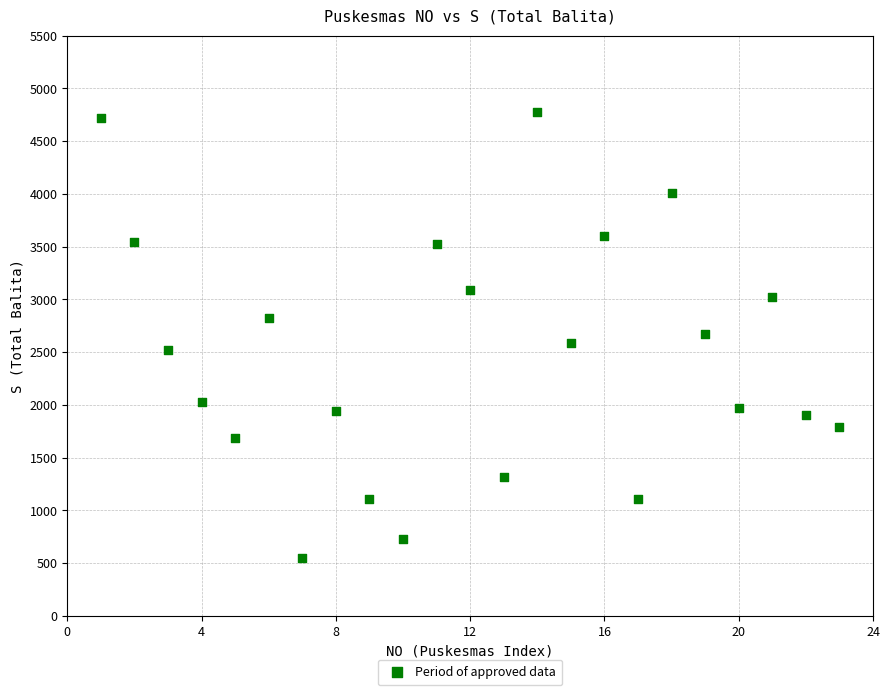

What is the range of Y values (max minus min)?

4219